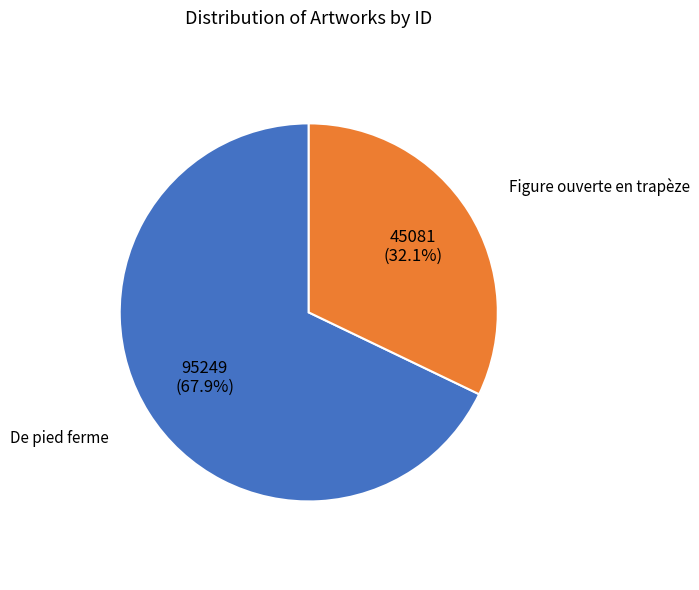

Is there any slice that represents more than half of the pie?

Yes